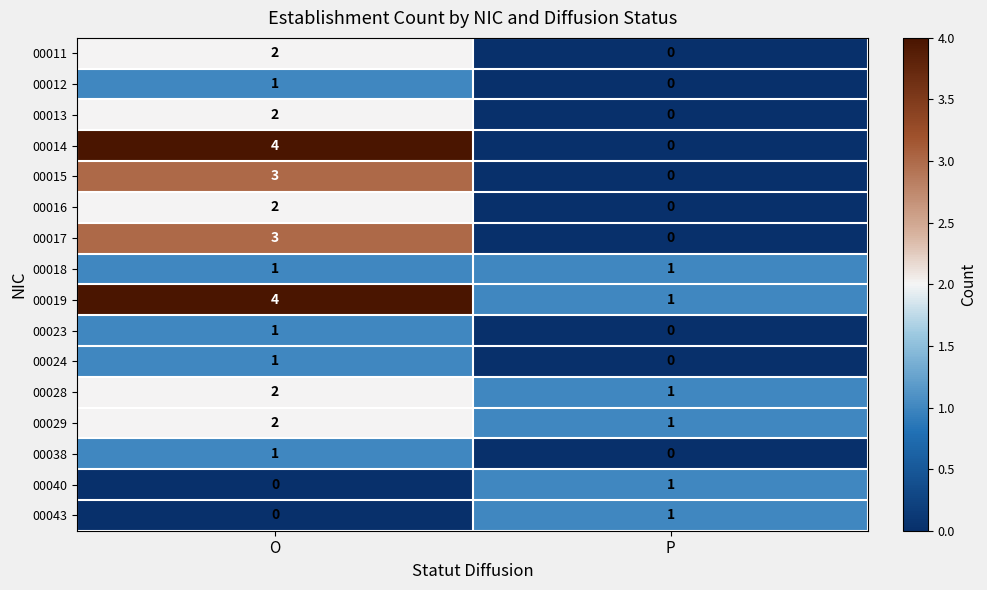

Is it true that 00043 equals 0 at O?

True